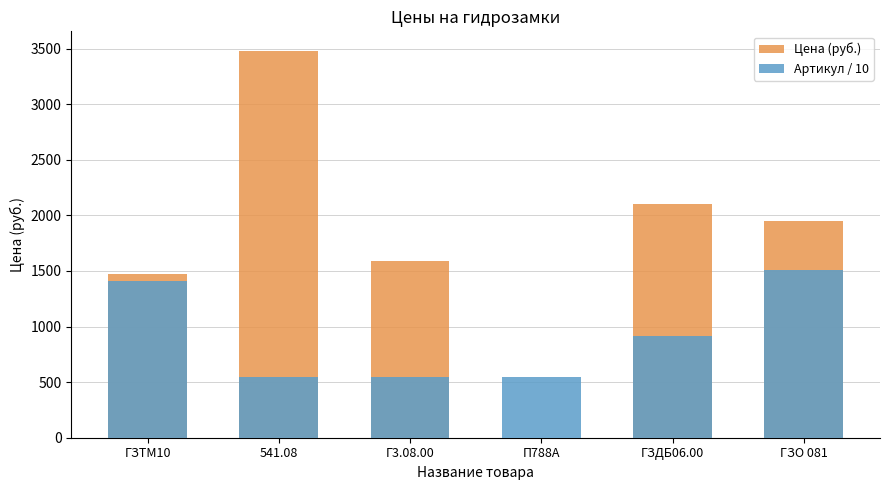

What position from the left is П788А?

4